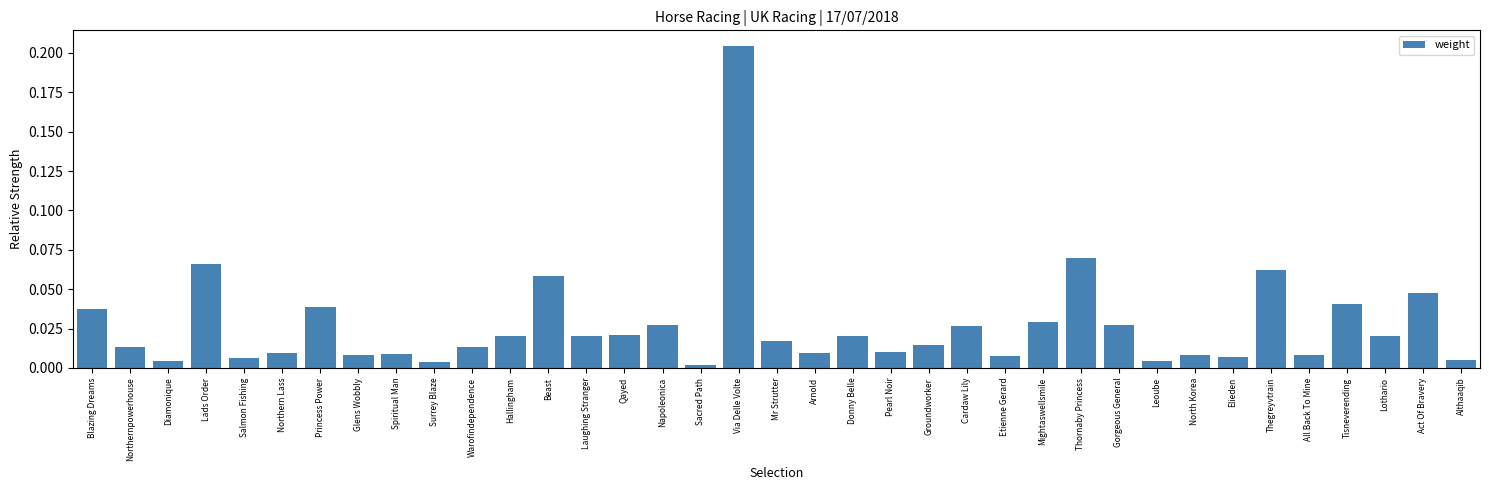

Which has a higher value, Glens Wobbly or Tisneverending?

Tisneverending